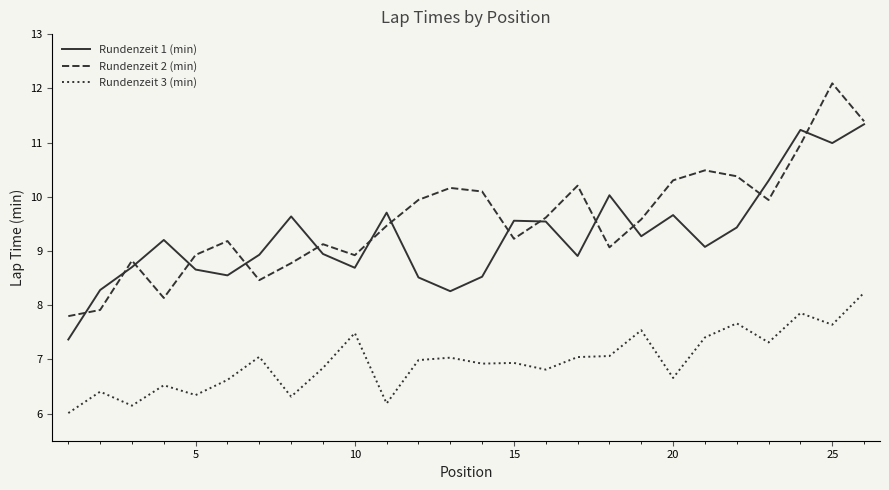

True or false: Rundenzeit 2 (min) and Rundenzeit 3 (min) intersect in this chart.

False